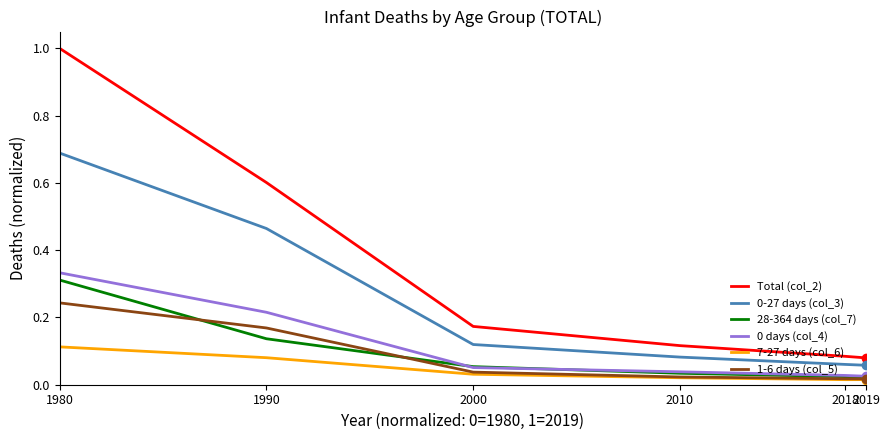

True or false: 0-27 days (col_3) and Total (col_2) cross at least once.

False